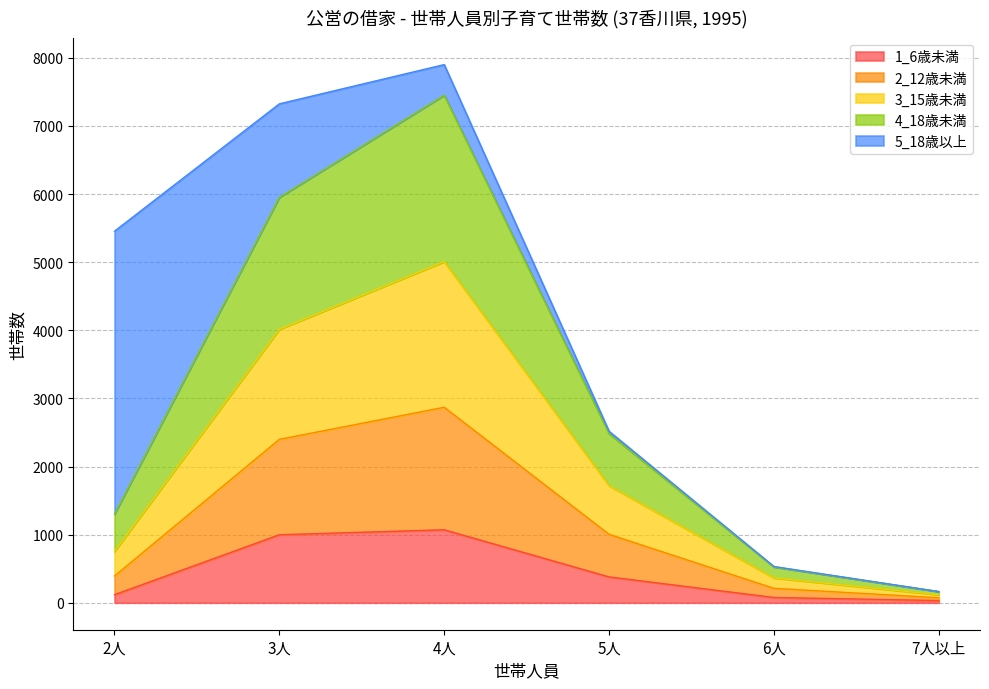

What are all the series names shown in the legend?

1_6歳未満, 2_12歳未満, 3_15歳未満, 4_18歳未満, 5_18歳以上